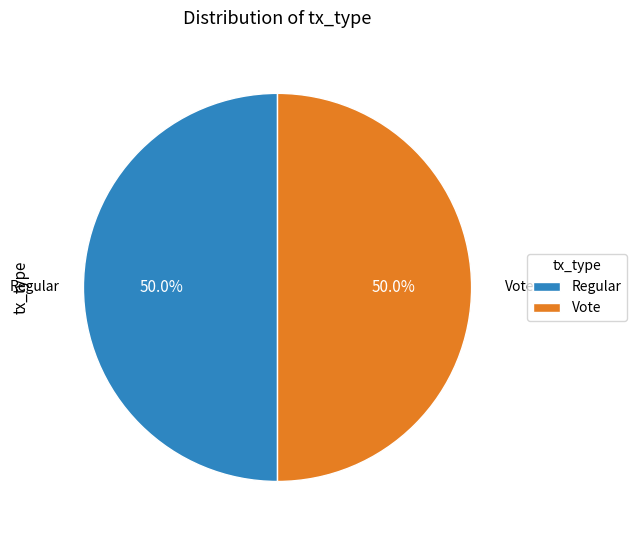

Count the number of slices in the pie.

2